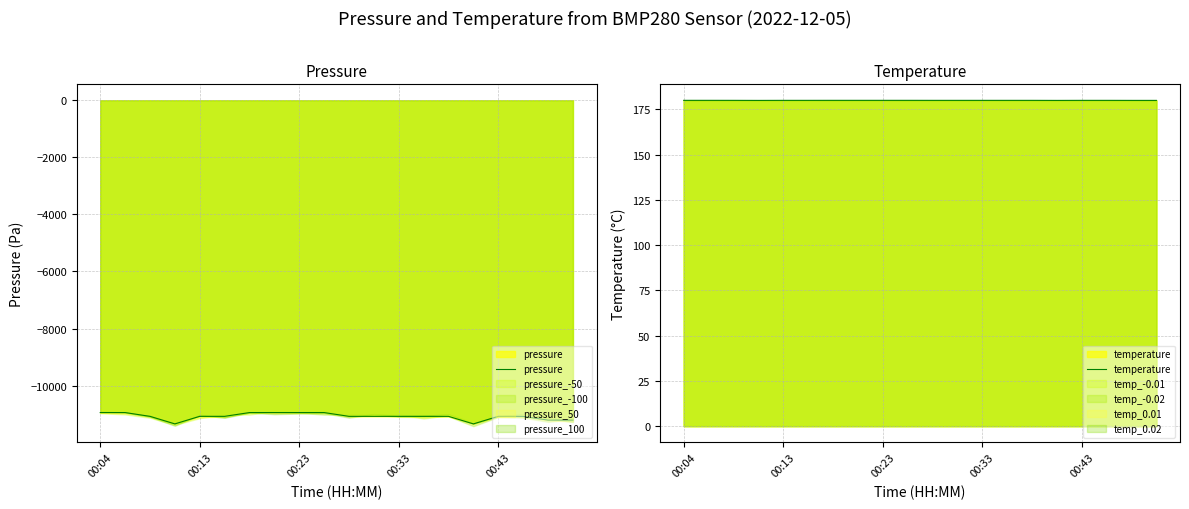

Is the value of pressure at 13 greater than the value of temperature at 13?

No